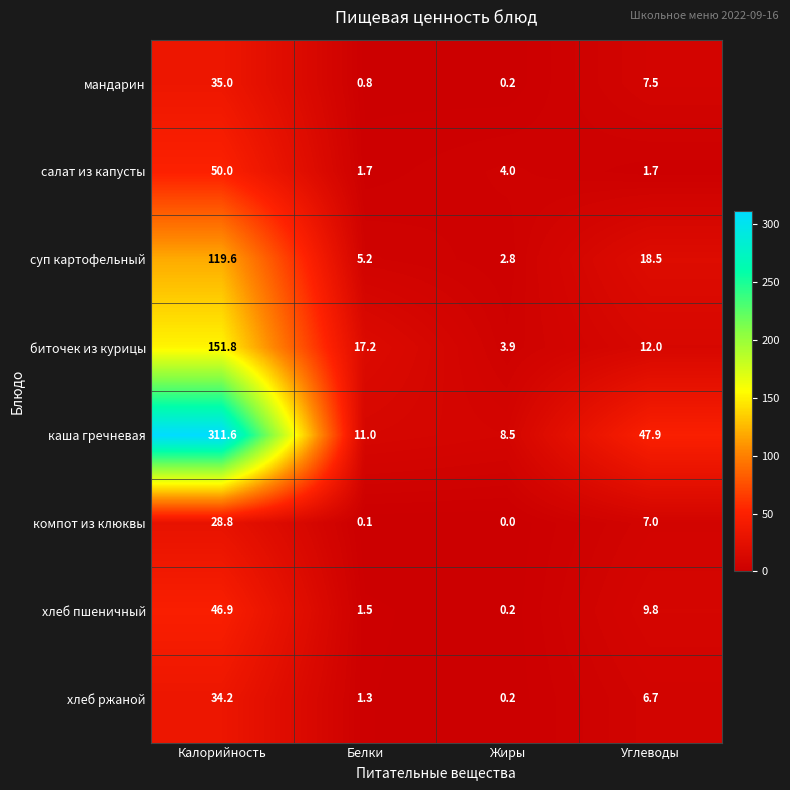

Is it true that хлеб ржаной equals 6.7 at Углеводы?

True